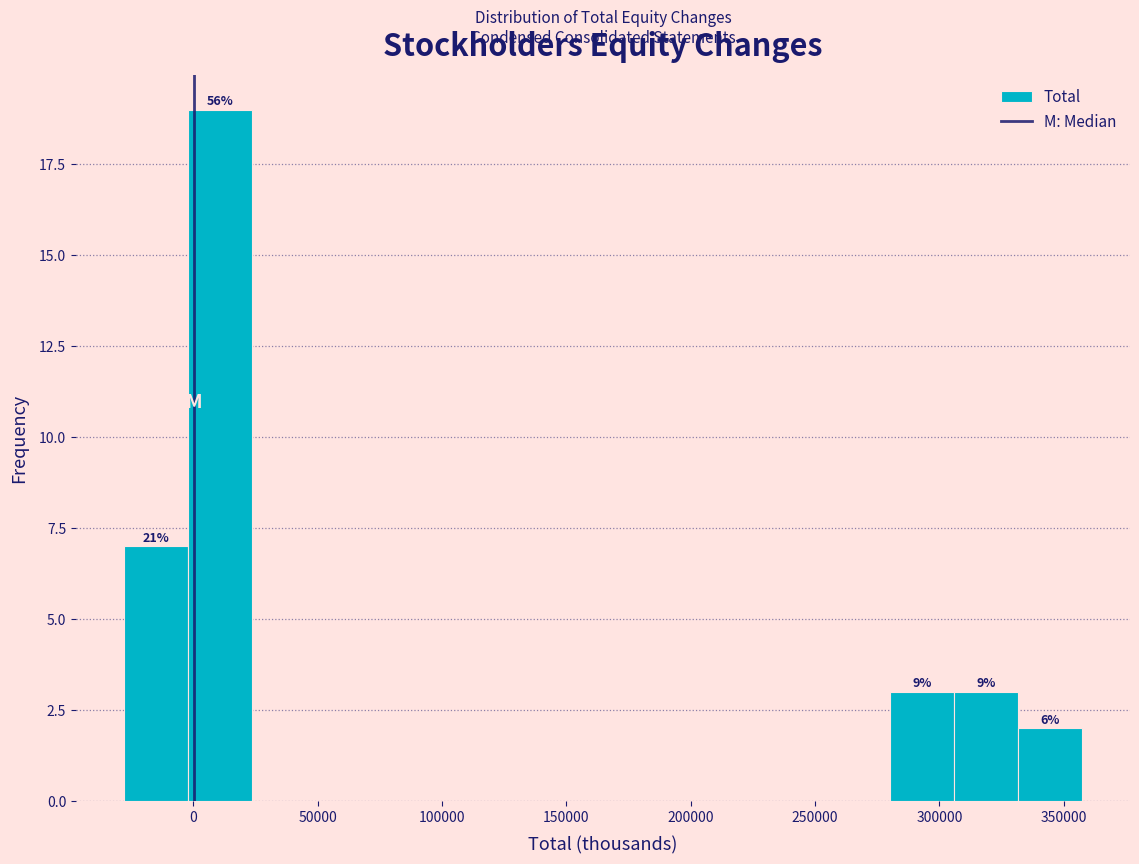

Over which range of the x-axis is the bar tallest?

0 to 25000